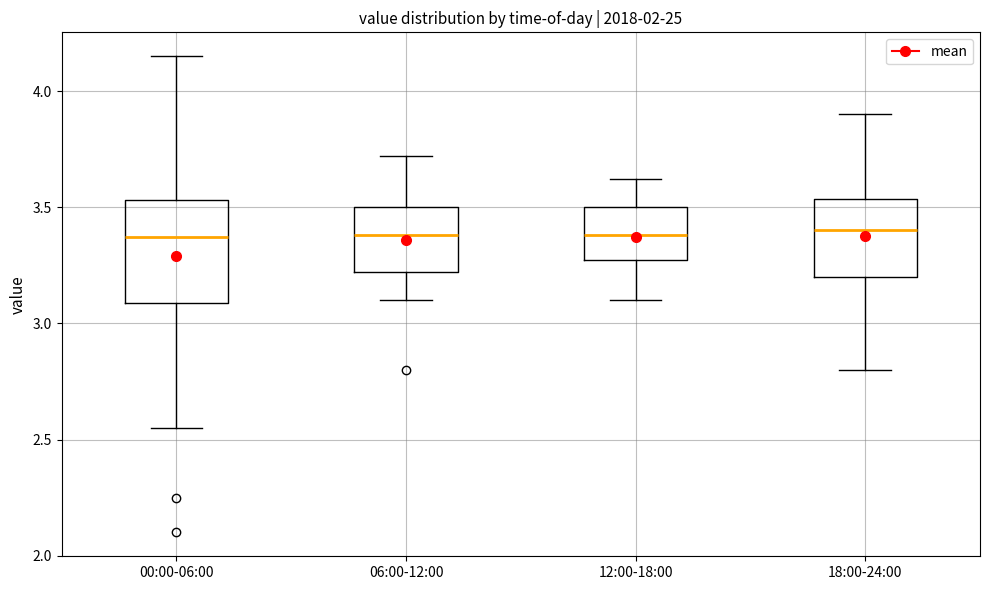

Reading left to right, read every box against the y-axis: the position of its median line, the range the box covers, and the ends of its whiskers. The values are not printed on the chart, so give them approximately, as read against the axis.

00:00-06:00: median 3.35, box 3.10 to 3.55, whiskers 2.55 to 4.15
06:00-12:00: median 3.40, box 3.20 to 3.50, whiskers 3.10 to 3.70
12:00-18:00: median 3.40, box 3.25 to 3.50, whiskers 3.10 to 3.60
18:00-24:00: median 3.40, box 3.20 to 3.55, whiskers 2.80 to 3.90